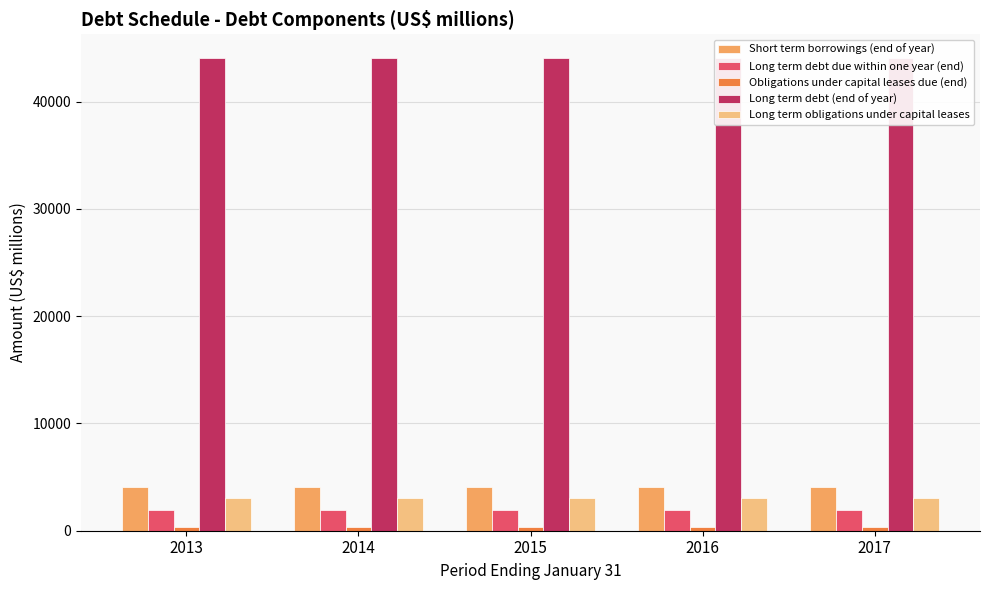

List the series in order of their peak value, highest first.

Long term debt (end of year), Short term borrowings (end of year), Long term obligations under capital leases, Long term debt due within one year (end), Obligations under capital leases due (end)